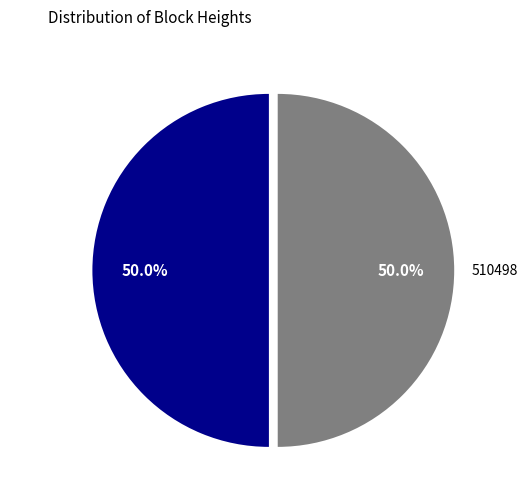

What is the ratio of the value at 510538 to the value at 510498?

1.0